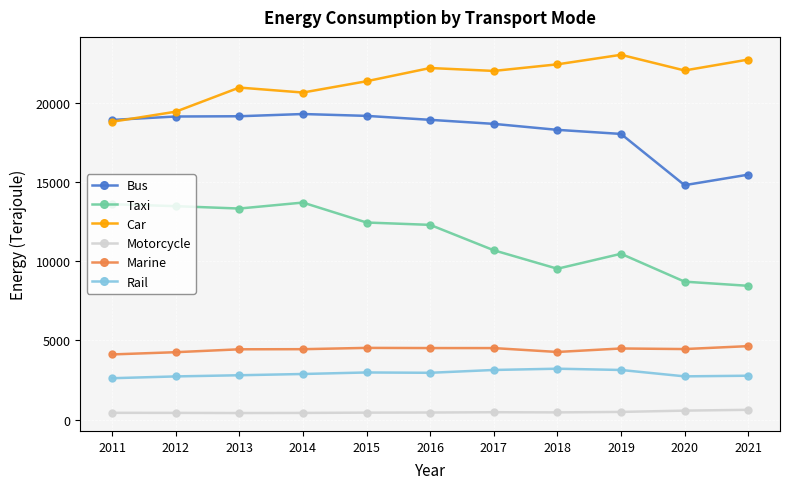

True or false: Car has more than 0 points higher than both neighbors.

True